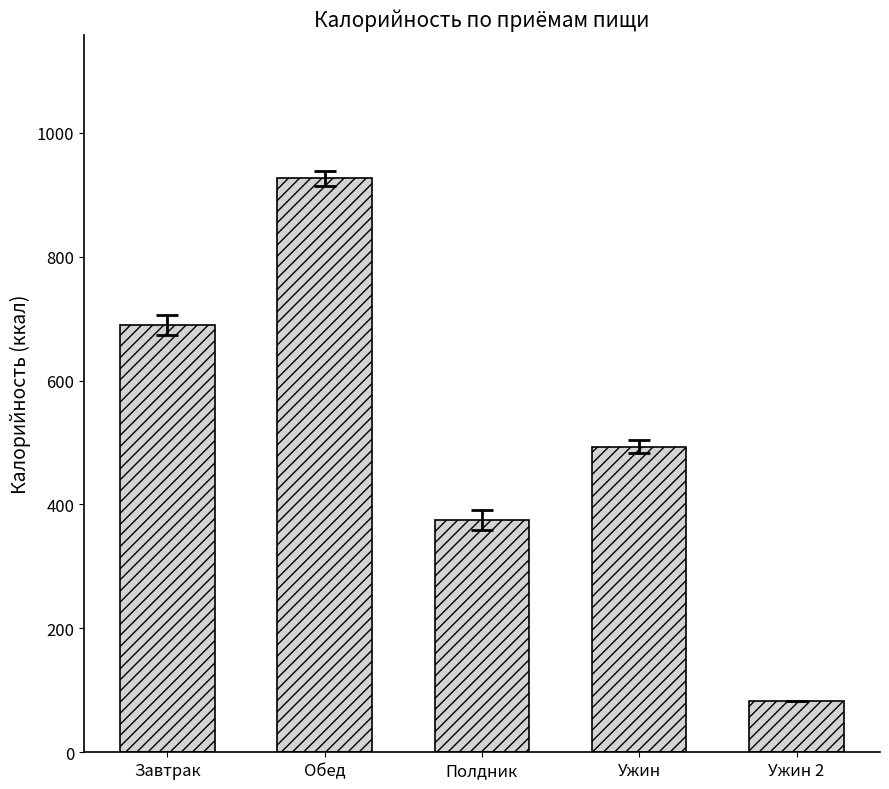

List the labels in order of value, largest first.

Обед, Завтрак, Ужин, Полдник, Ужин 2